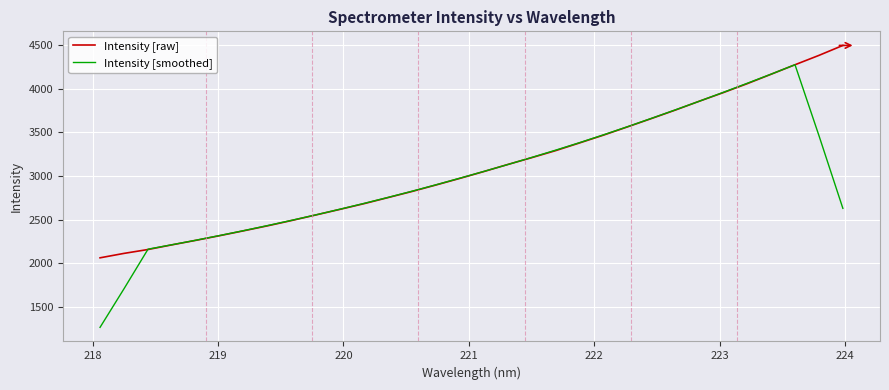

What is the maximum value shown in the chart?

4494.1